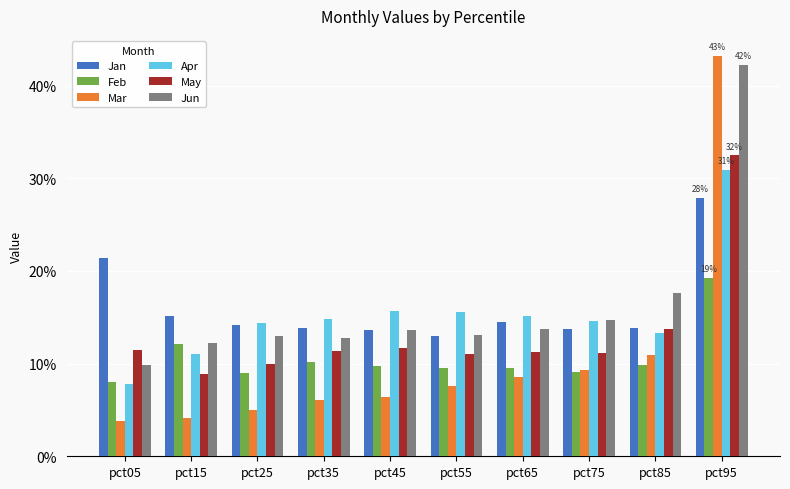

What are all the series names shown in the legend?

Jan, Feb, Mar, Apr, May, Jun